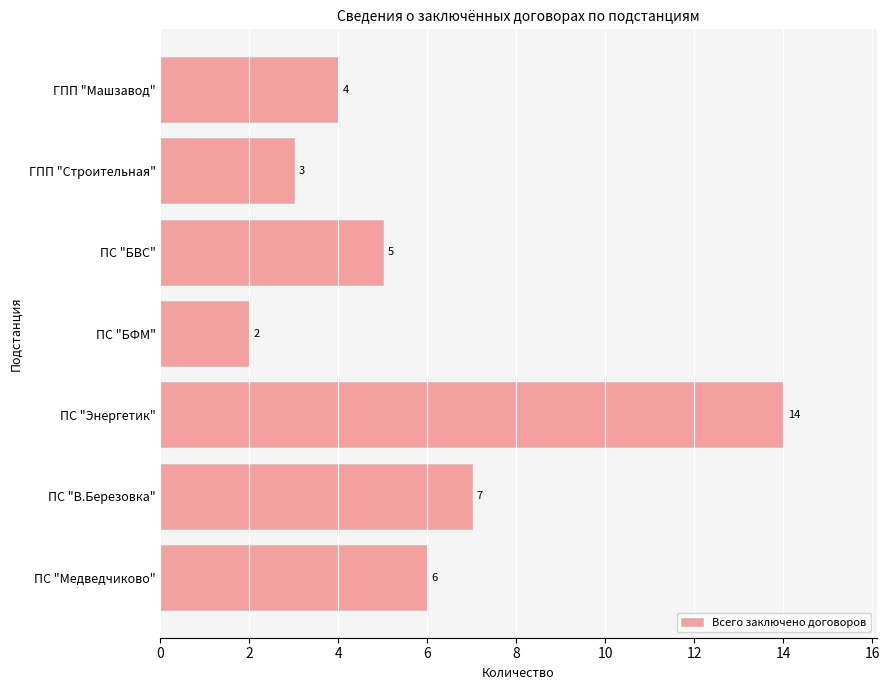

List the labels in order of value, smallest first.

ПС "БФМ", ГПП "Строительная", ГПП "Машзавод", ПС "БВС", ПС "Медведчиково", ПС "В.Березовка", ПС "Энергетик"